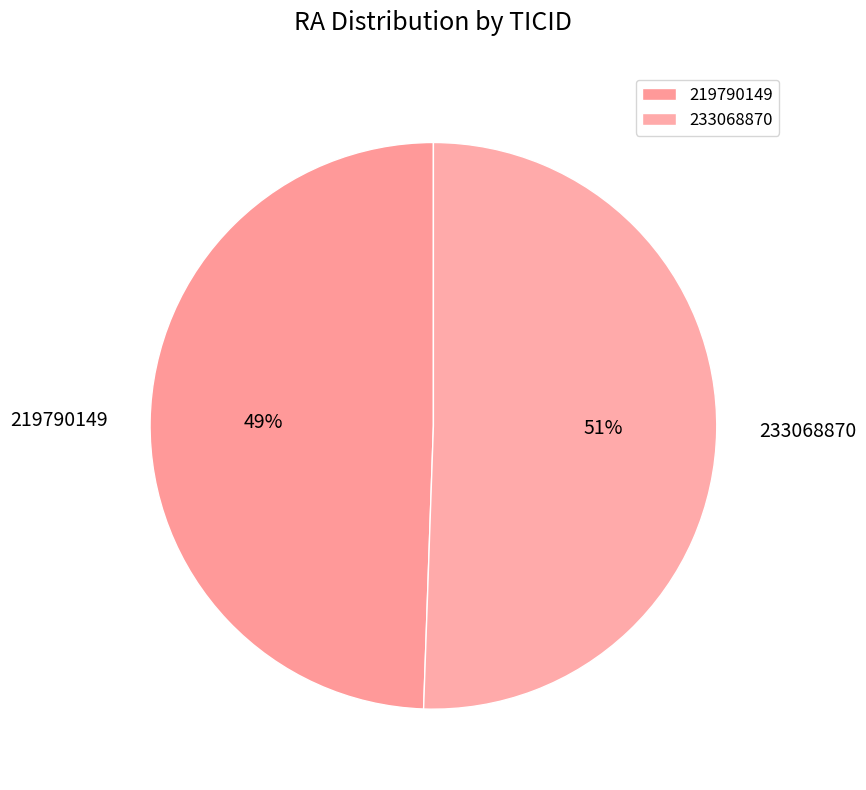

True or false: 233068870 accounts for 65% of the total.

False